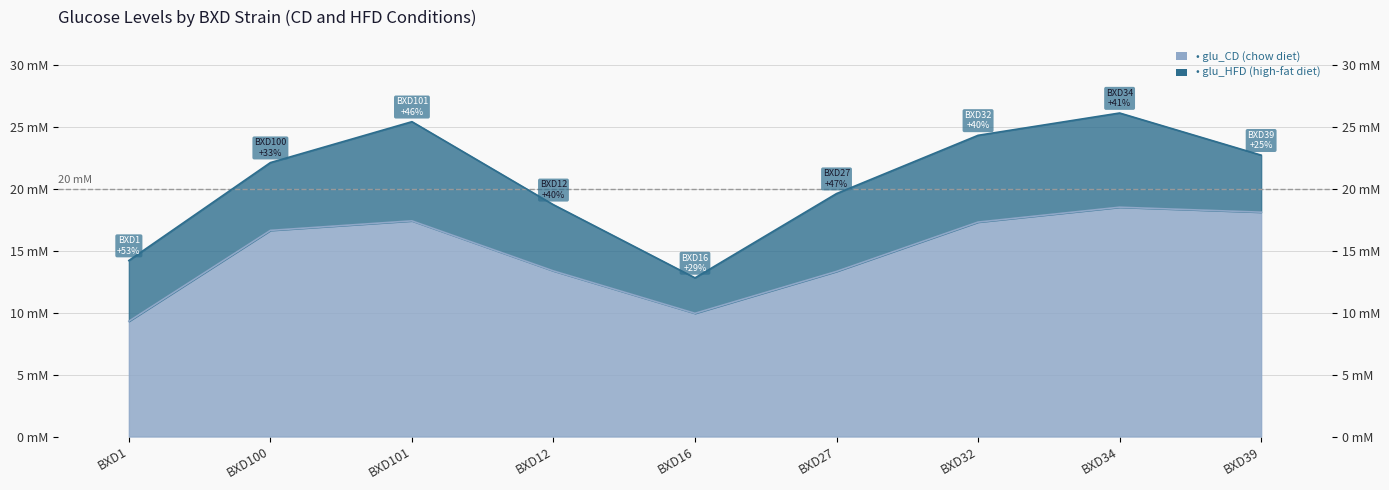

In glu_HFD, how many points are higher than both neighbors (excluding endpoints)?

2